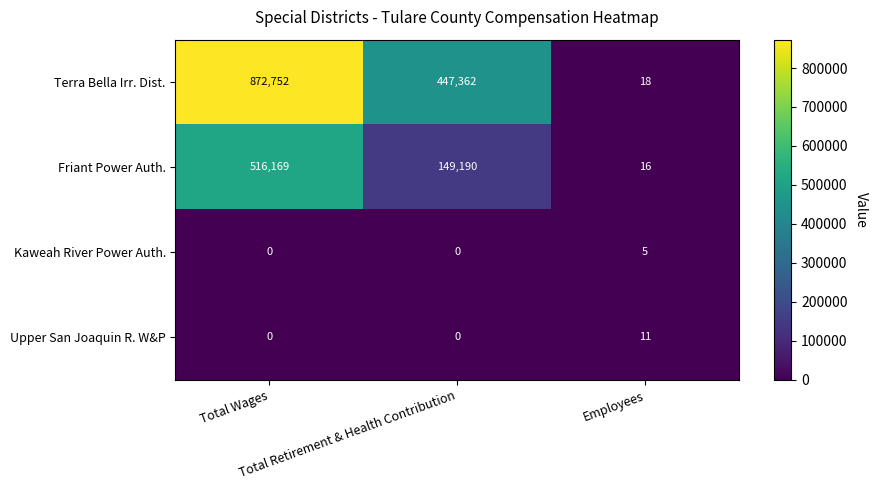

What is the sum of all Upper San Joaquin R. W&P values?

11